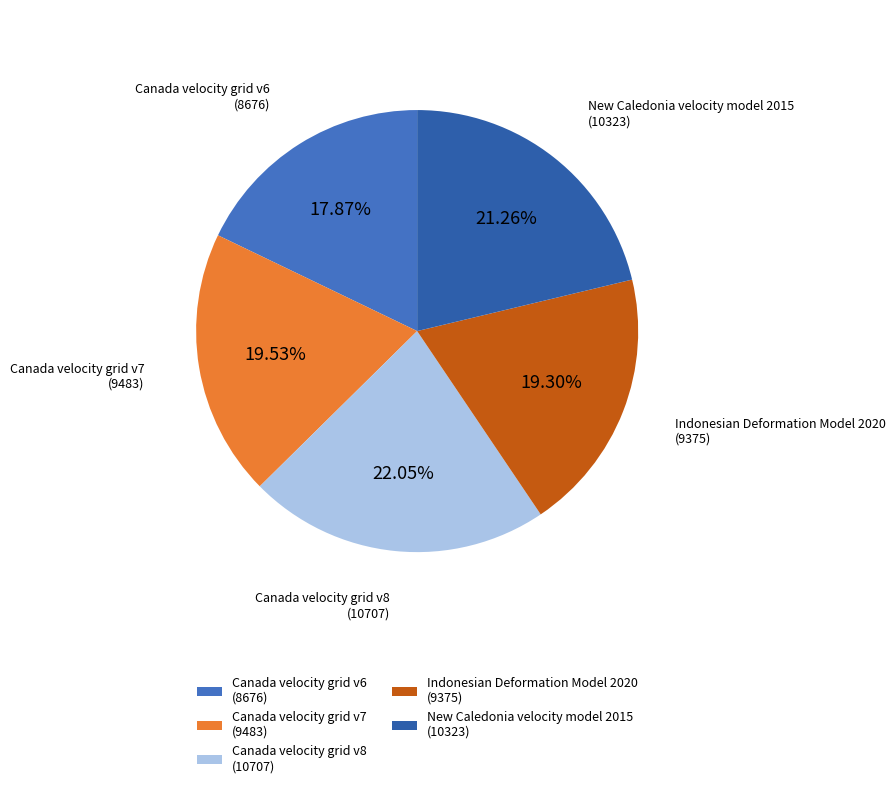

To the nearest percent, what portion does New Caledonia velocity model 2015 represent?

21%